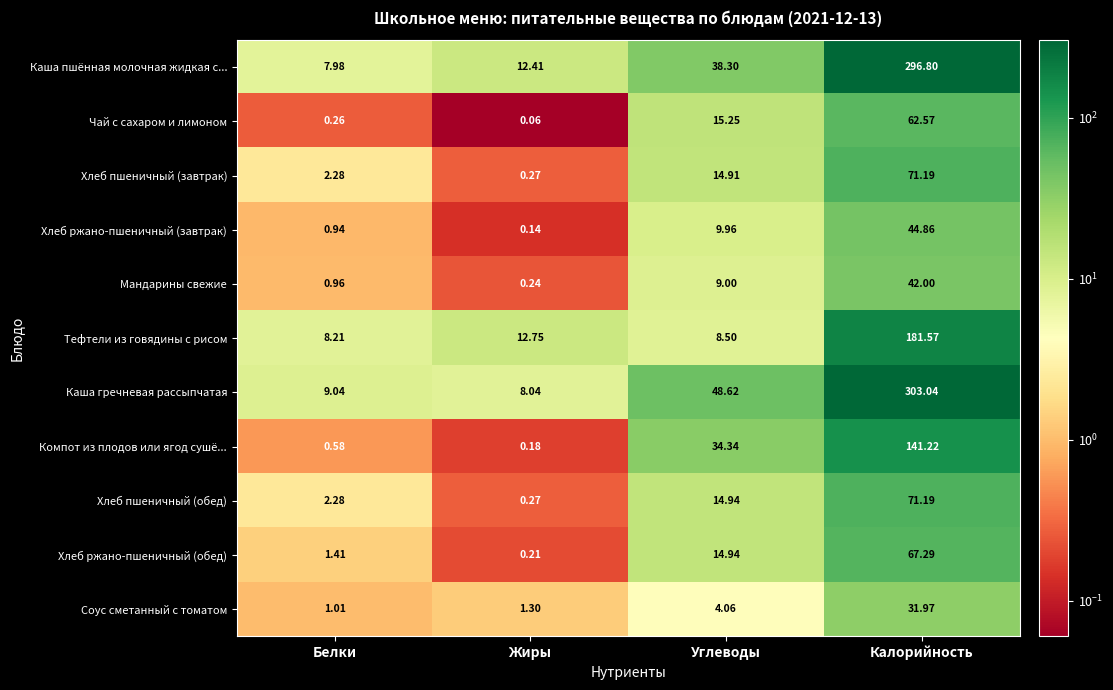

Which series changed the most between Белки and Жиры?

Тефтели из говядины с рисом